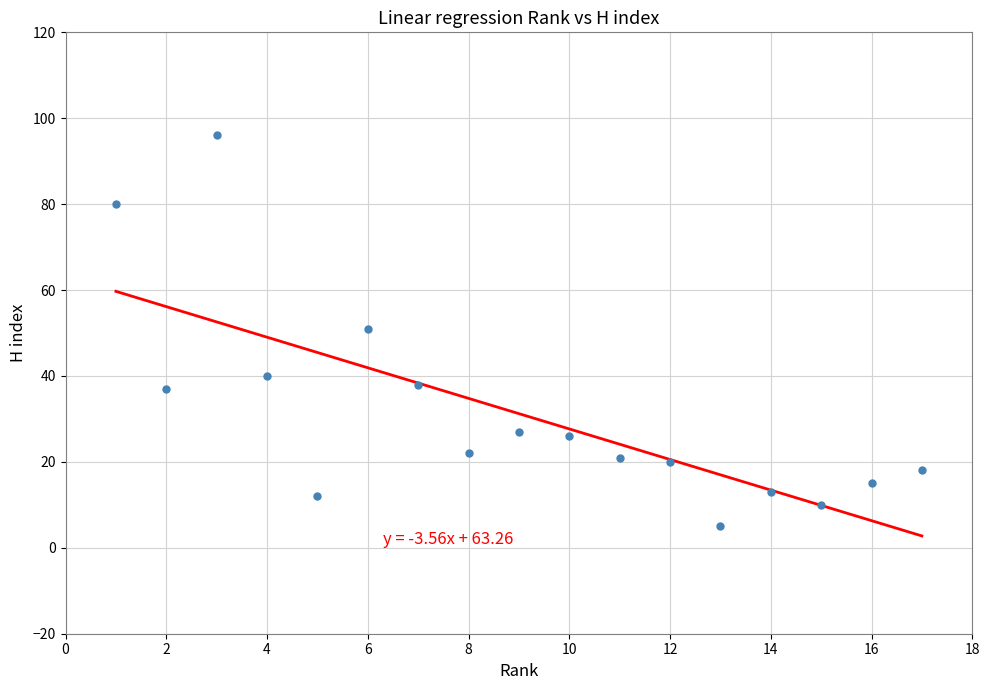

What is the range of Y values (max minus min)?

91